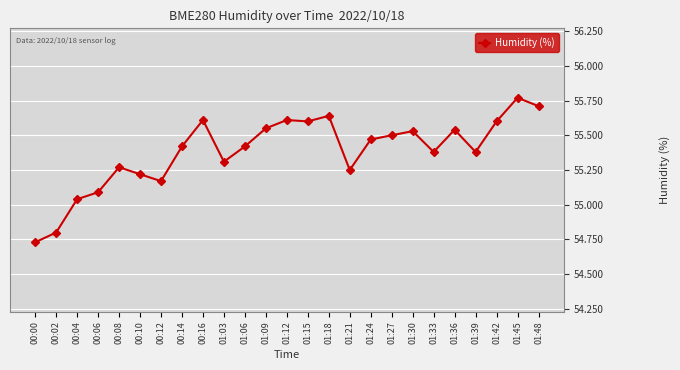

What is the approximate value at 01:48?

55.7